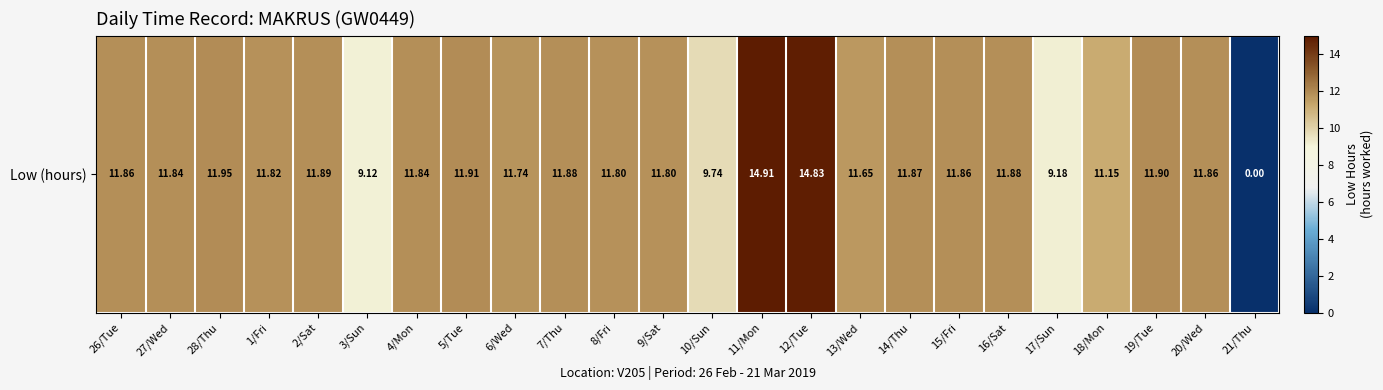

Reading right to left, extract all data points from this chart.

21/Thu=0.0	20/Wed=11.9	19/Tue=11.9	18/Mon=11.2	17/Sun=9.2	16/Sat=11.9	15/Fri=11.9	14/Thu=11.9	13/Wed=11.7	12/Tue=14.8	11/Mon=14.9	10/Sun=9.7	9/Sat=11.8	8/Fri=11.8	7/Thu=11.9	6/Wed=11.7	5/Tue=11.9	4/Mon=11.8	3/Sun=9.1	2/Sat=11.9	1/Fri=11.8	28/Thu=11.9	27/Wed=11.8	26/Tue=11.9